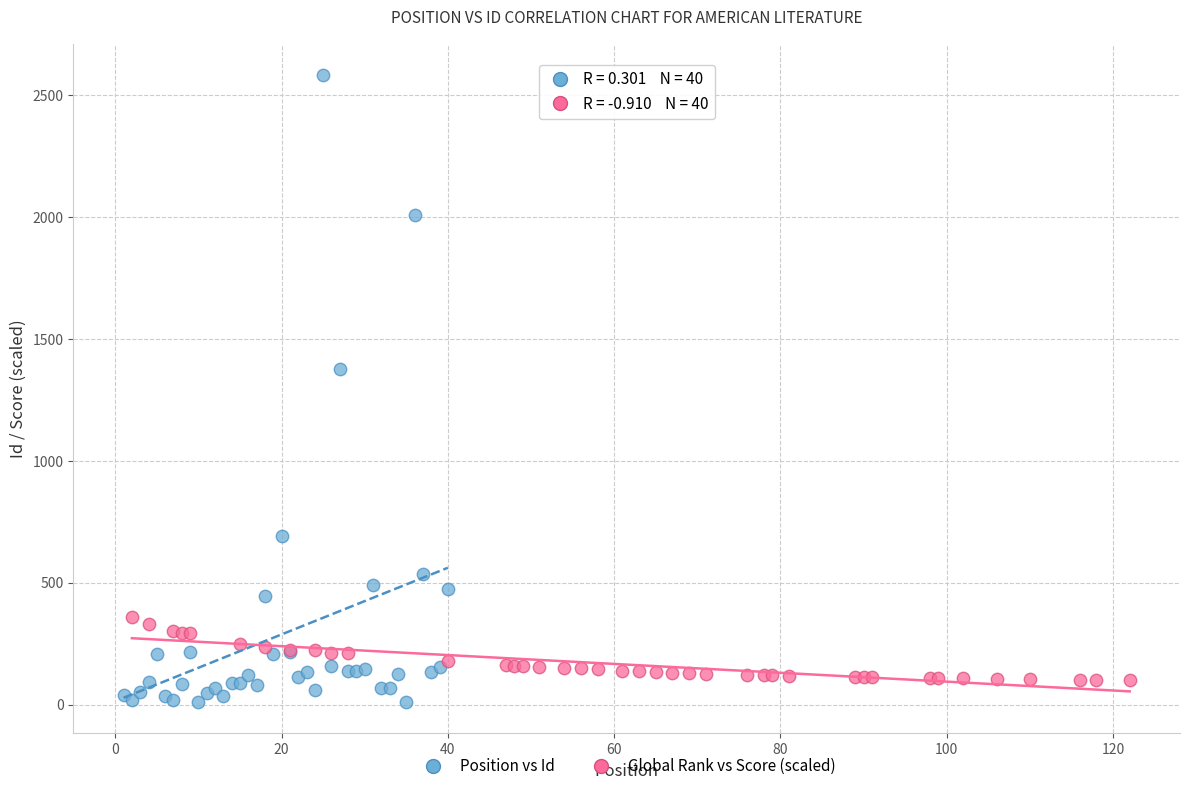

Which series reaches the maximum Y coordinate?

Position vs Id